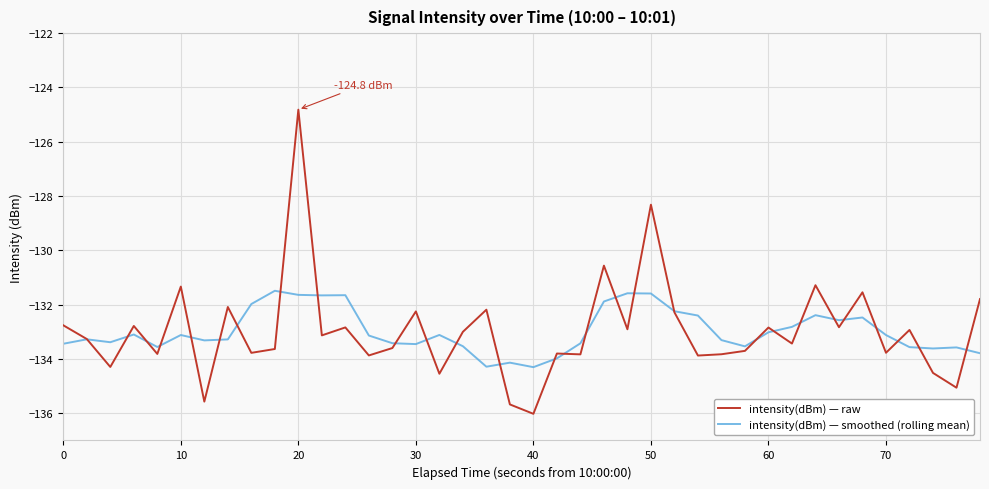

What is the maximum value shown in the chart?

-124.8